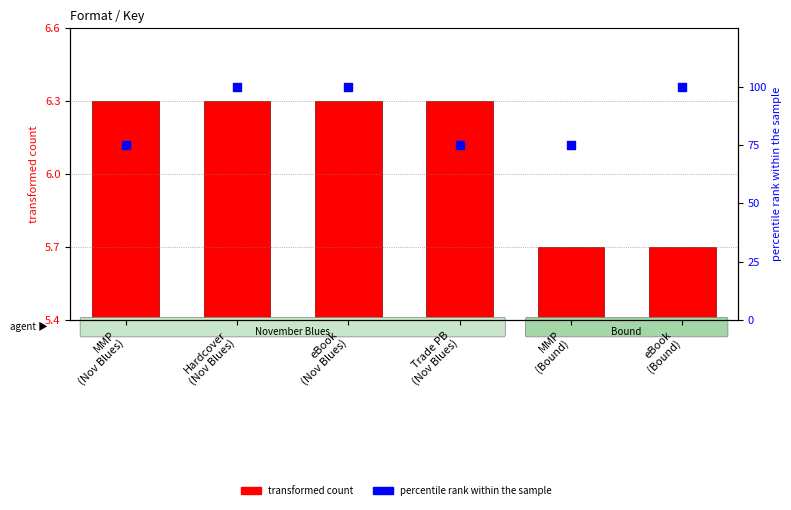

At how many categories does at least one series exceed 47?

6